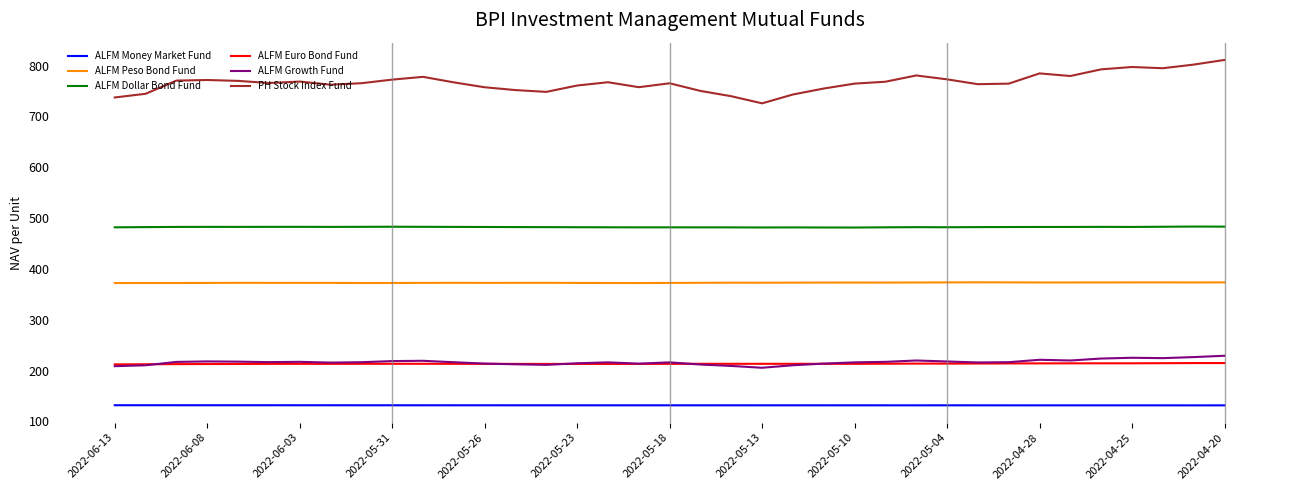

Which series has the widest spread of values?

PH Stock Index Fund